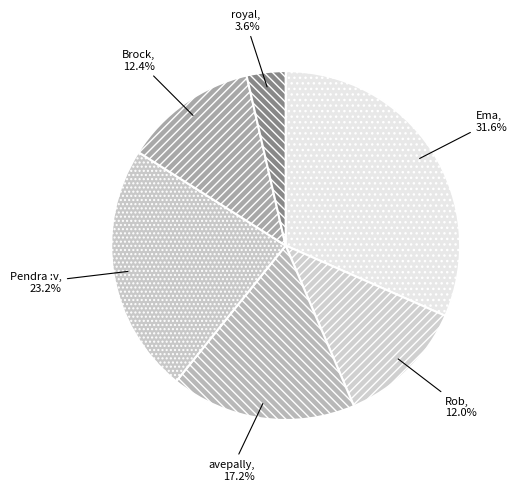

To the nearest percent, what percentage of the pie is avepally?

17%